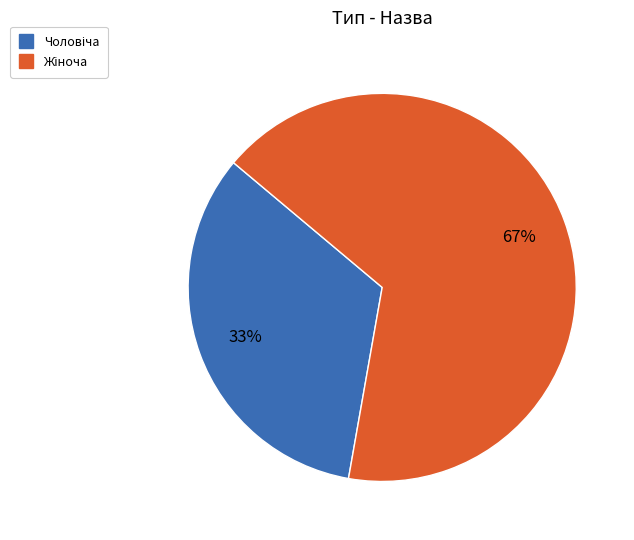

Is there a majority slice in this chart?

Yes